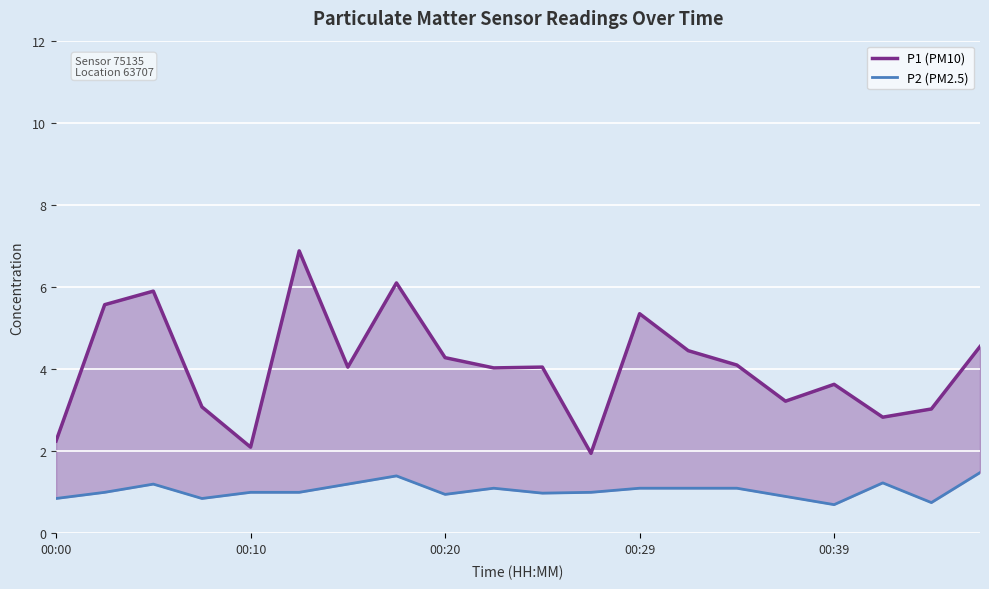

What is the approximate value of P2 (PM2.5) at 17?

1.2